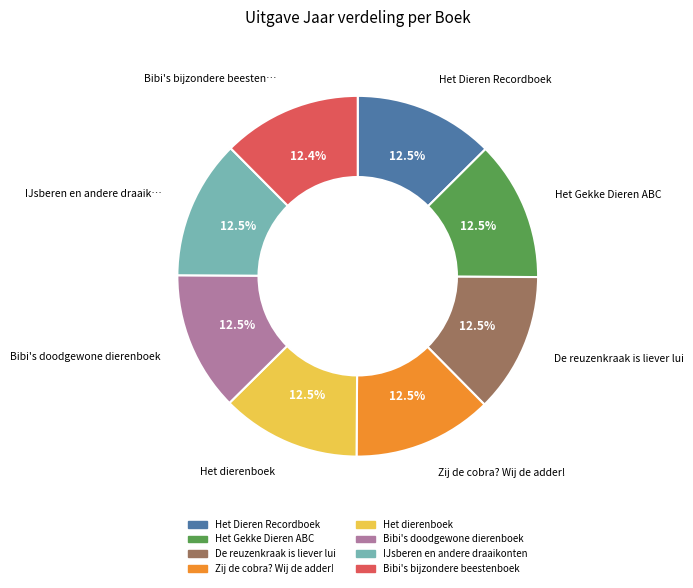

How many segments does this pie chart have?

8